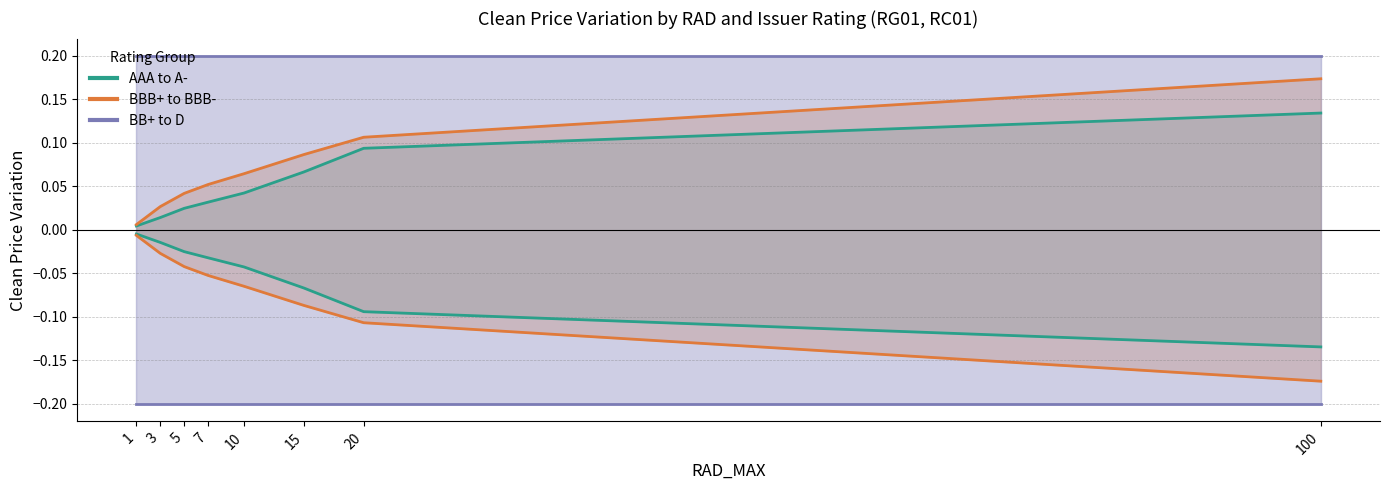

At 7, list the series in order from largest to smallest.

BB+ to D (Up), BBB+ to BBB- (Up), AAA to A- (Up), AAA to A- (Down), BBB+ to BBB- (Down), BB+ to D (Down)